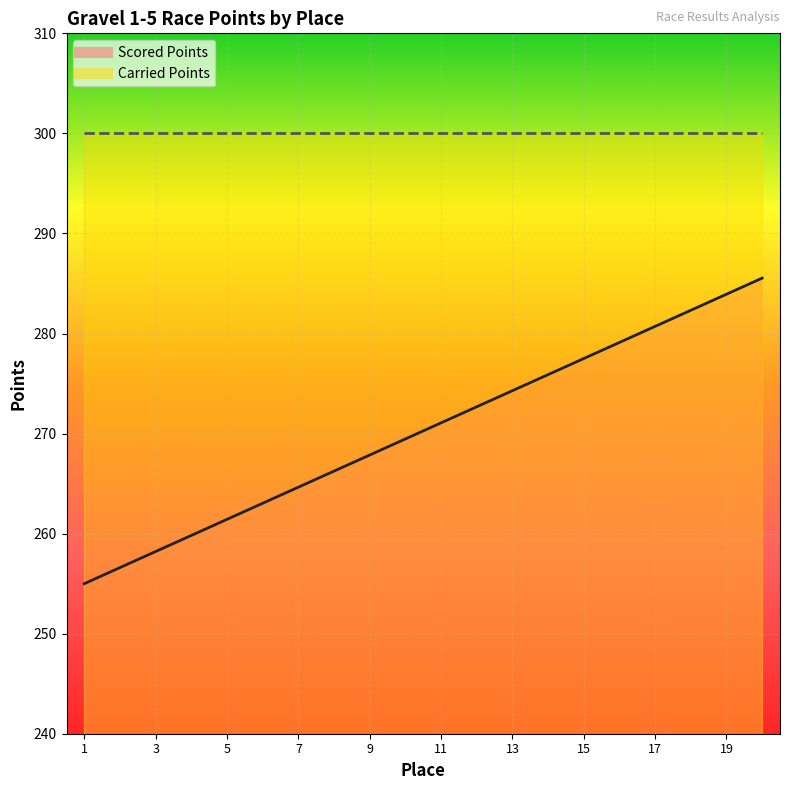

Count the number of categories in the chart.

20